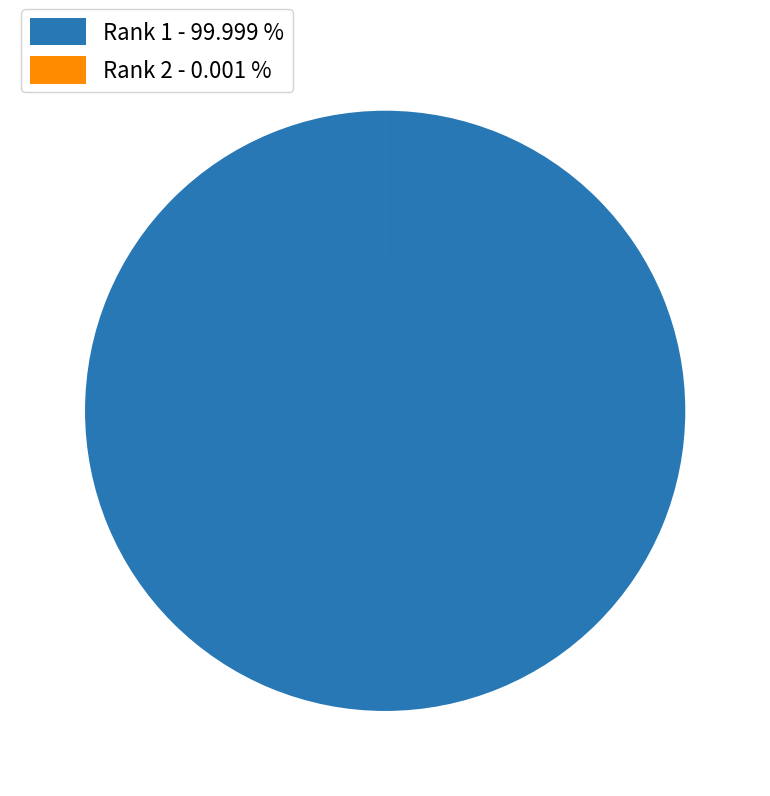

Is Rank 1 - 99.999 % the majority of the pie?

Yes